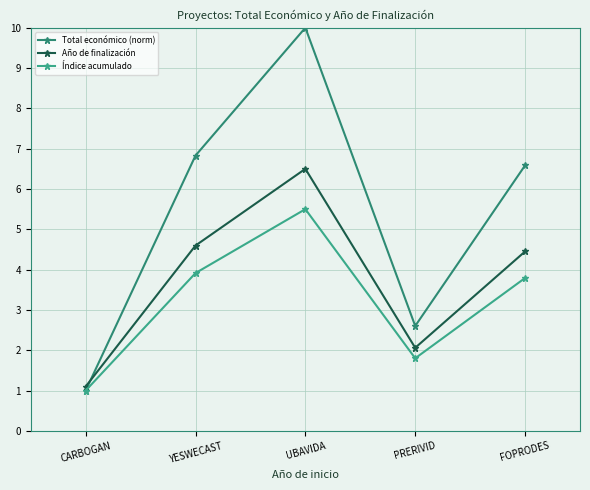

Reading right to left, what are all the values shown in this chart?

Total económico (norm): 6.6	2.6	10.0	6.8	1.0
Año de finalización: 4.5	2.1	6.5	4.6	1.1
Índice acumulado: 3.8	1.8	5.5	3.9	1.0